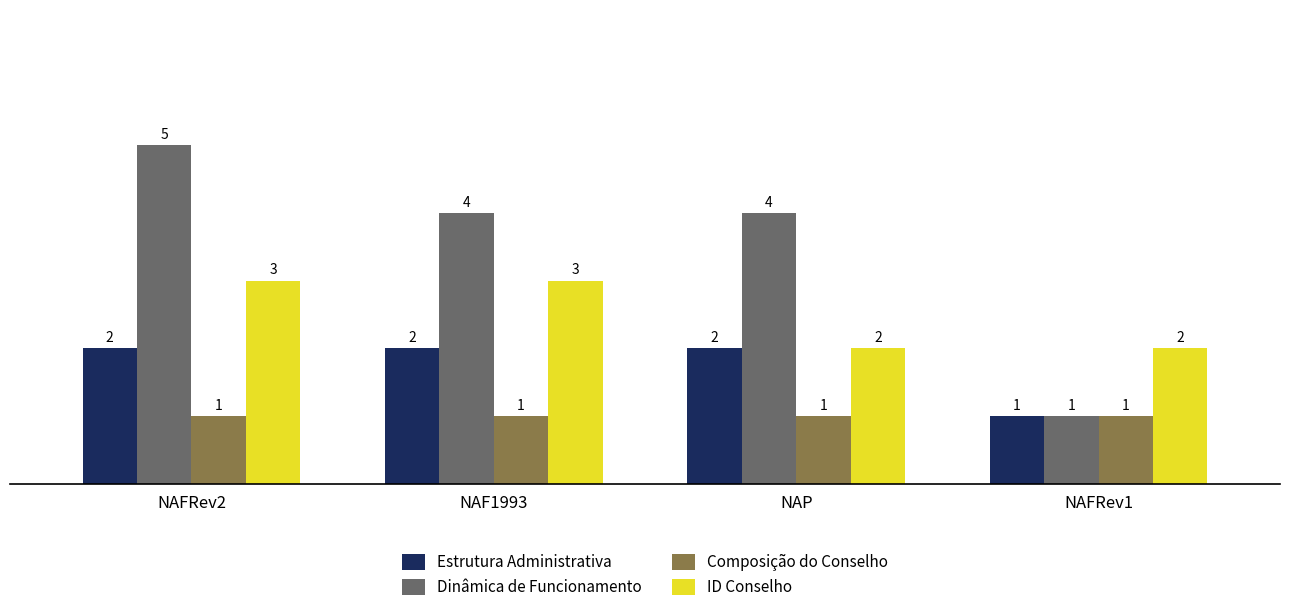

What is the value of the ID Conselho bar at the 2nd from the left?

3